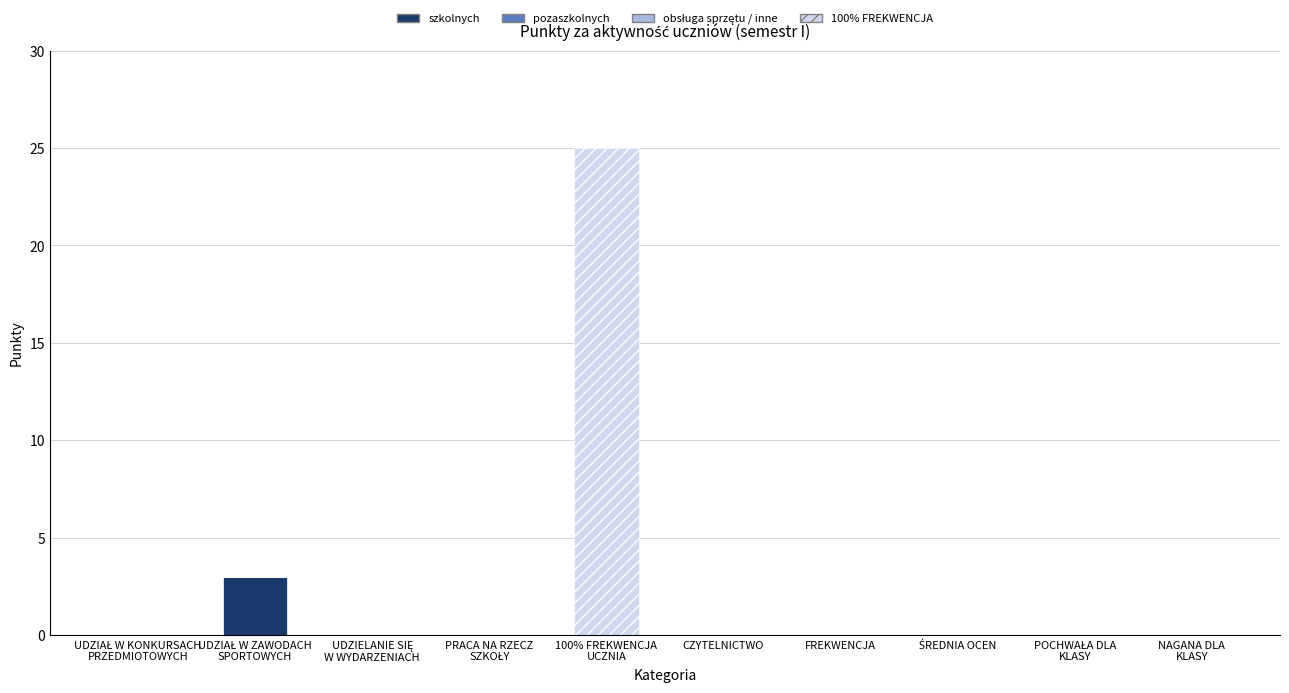

The value of szkolnych at FREKWENCJA is 0. True or false?

True